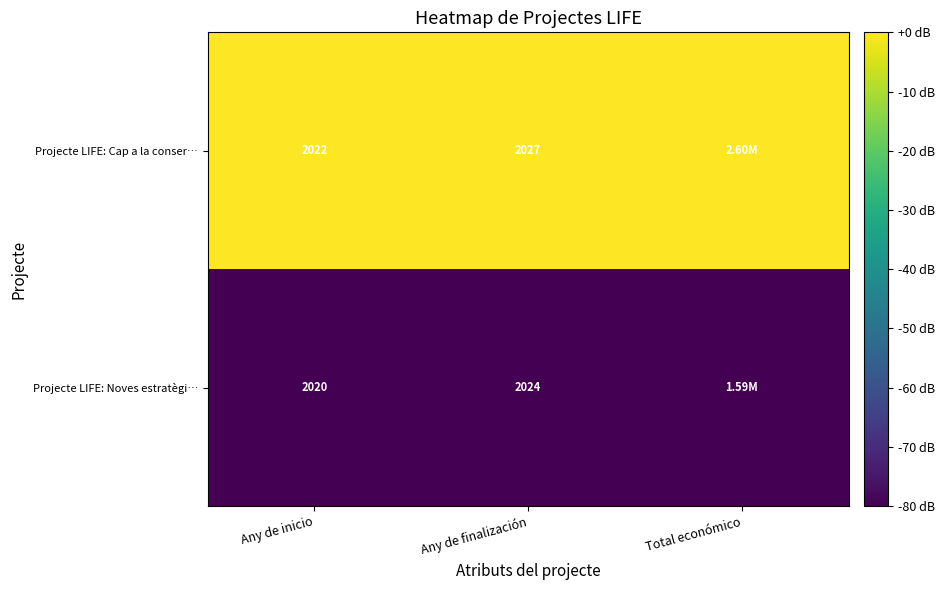

At Any de finalización, list the series in order from smallest to largest.

Projecte LIFE: Noves estratègi…, Projecte LIFE: Cap a la conser…